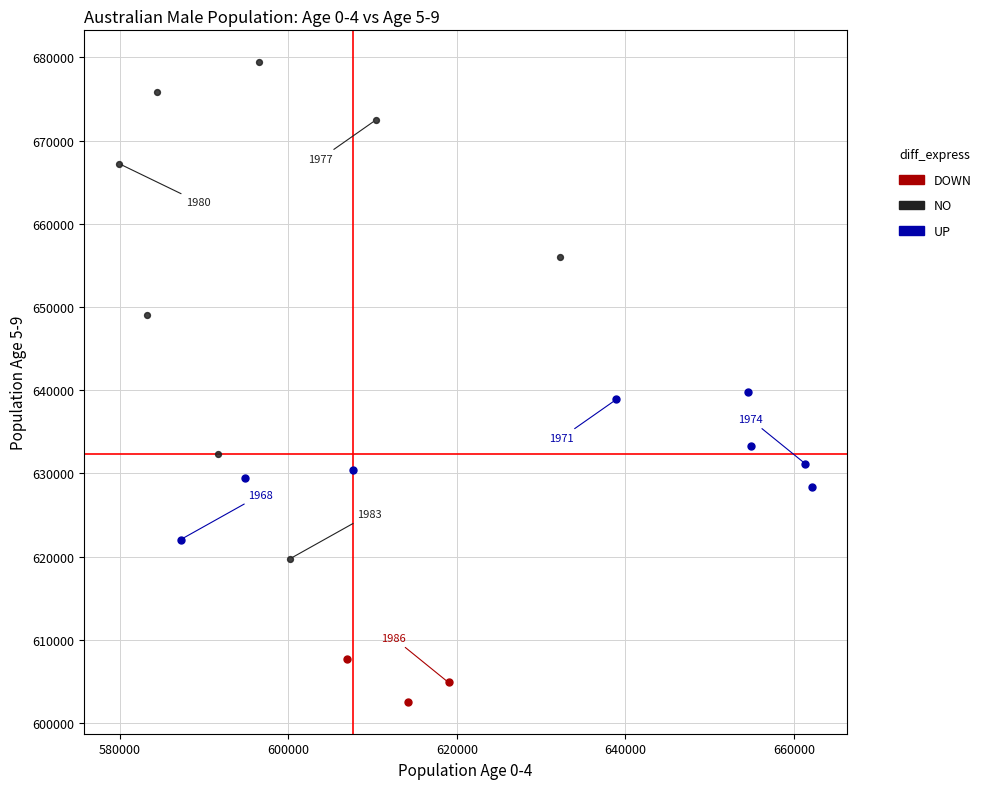

Which series contains the lowest Y value?

DOWN